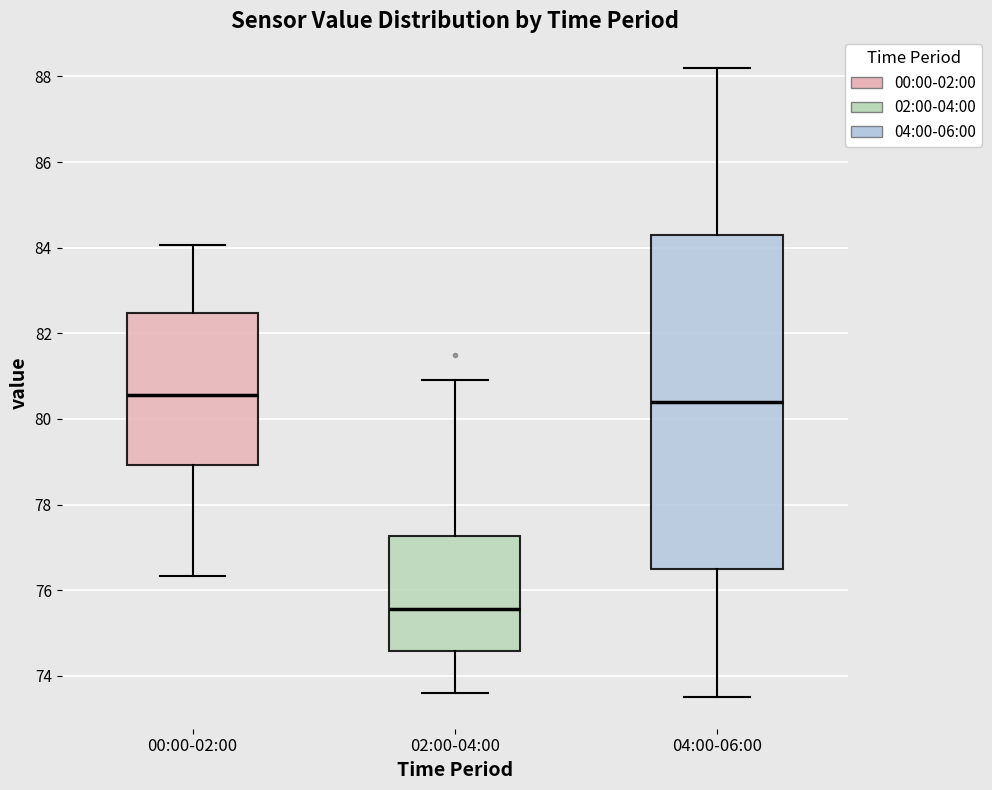

Reading left to right, transcribe this box plot: for each box, give where its median line is, the range the box spans, and where its two whiskers end, as read against the y-axis. The values are not printed on the chart, so give them approximately, as read against the axis.

00:00-02:00: median 80.6, box 79.0 to 82.4, whiskers 76.4 to 84.0
02:00-04:00: median 75.6, box 74.6 to 77.2, whiskers 73.6 to 81.0
04:00-06:00: median 80.4, box 76.6 to 84.4, whiskers 73.6 to 88.2